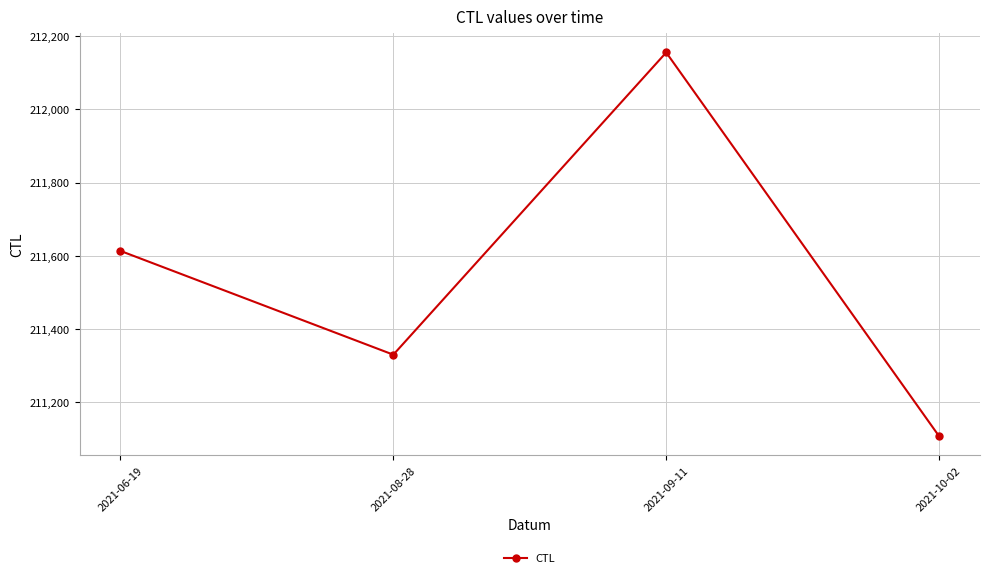

How many interior local valleys (lower than both neighbors) does the data have?

1